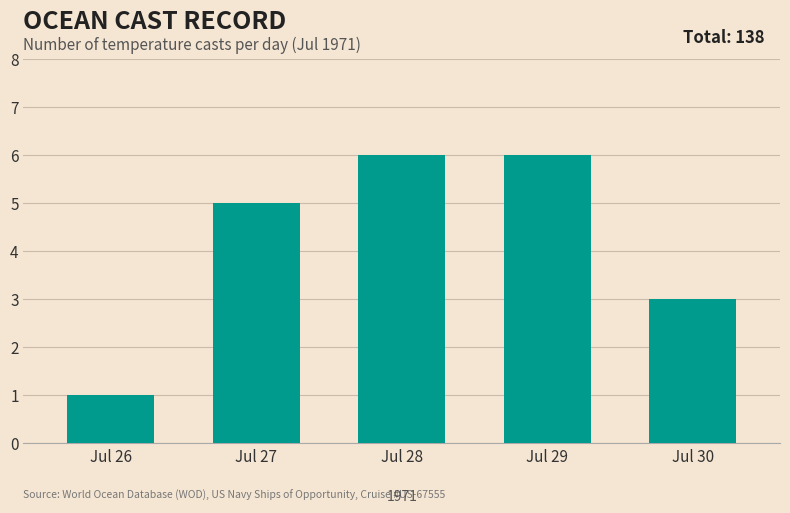

The value at Jul 28 is 6. True or false?

True